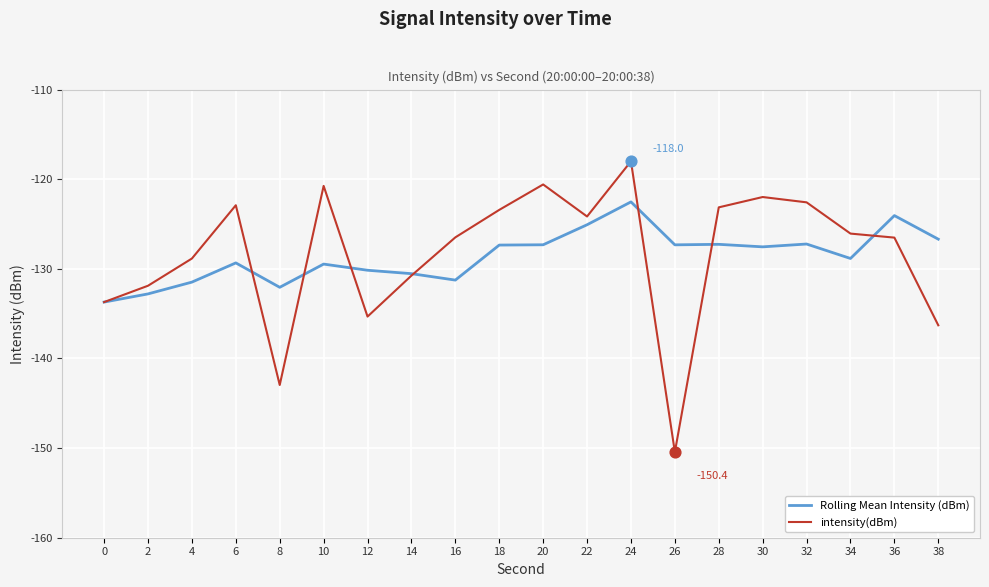

What is the total value across all series at 0?

-267.4